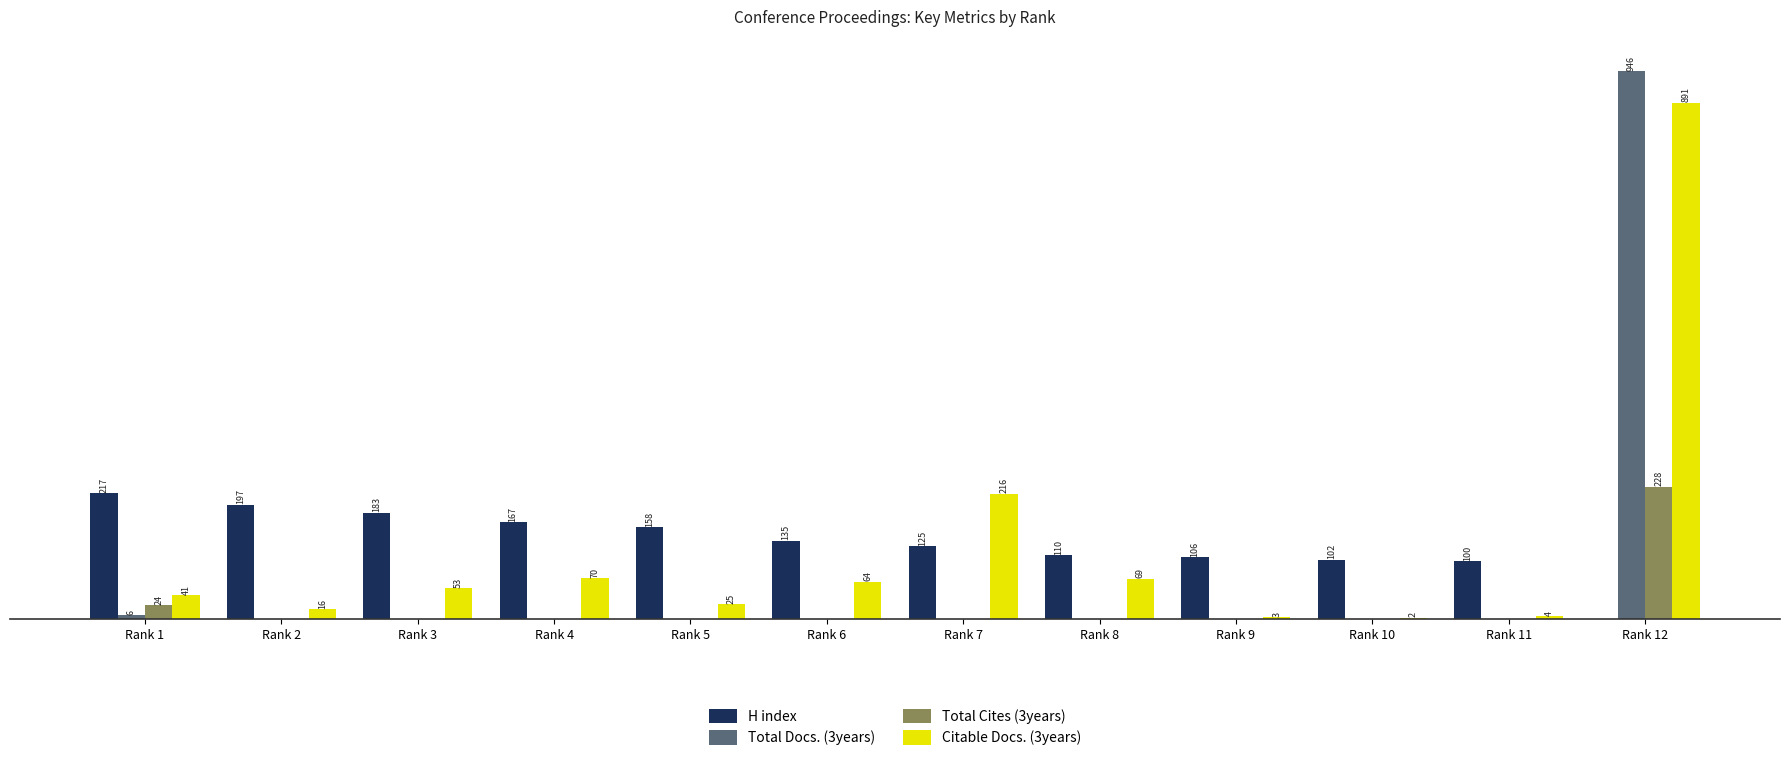

Is the value of Citable Docs. (3years) at Rank 12 greater than the value of Total Cites (3years) at Rank 4?

Yes